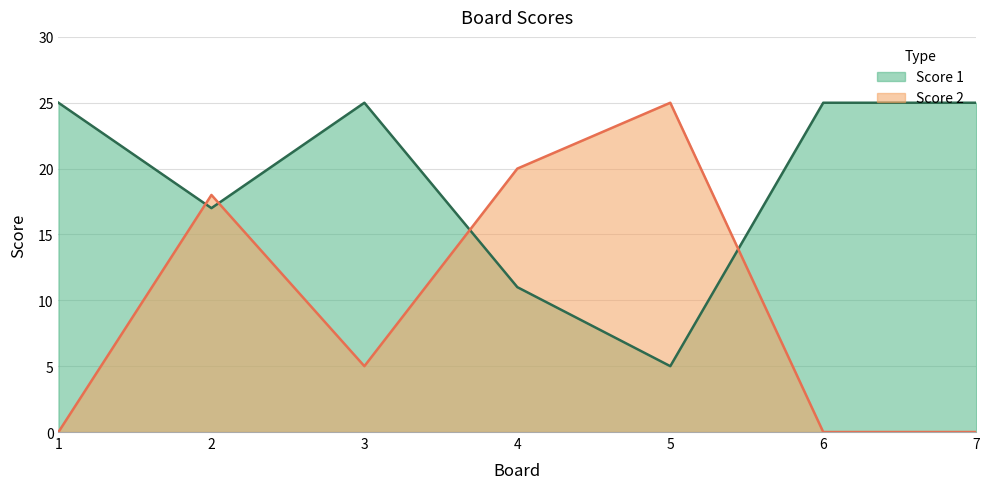

How many interior local valleys does the Score 2 series have?

1